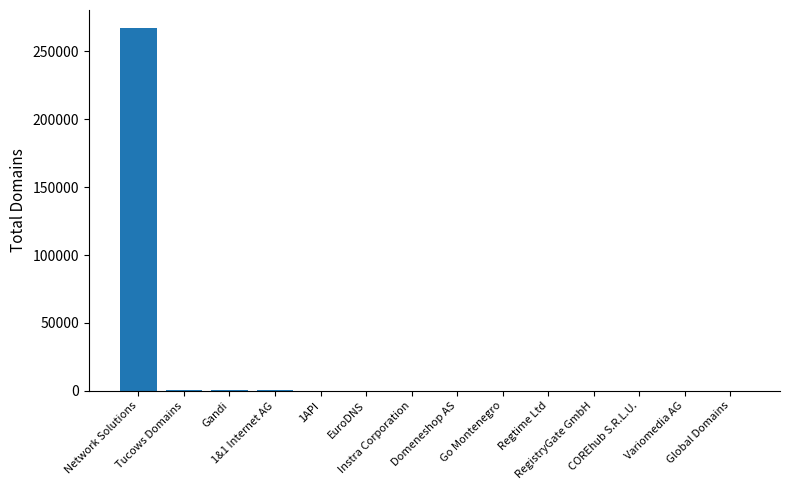

What is the average value?

19276